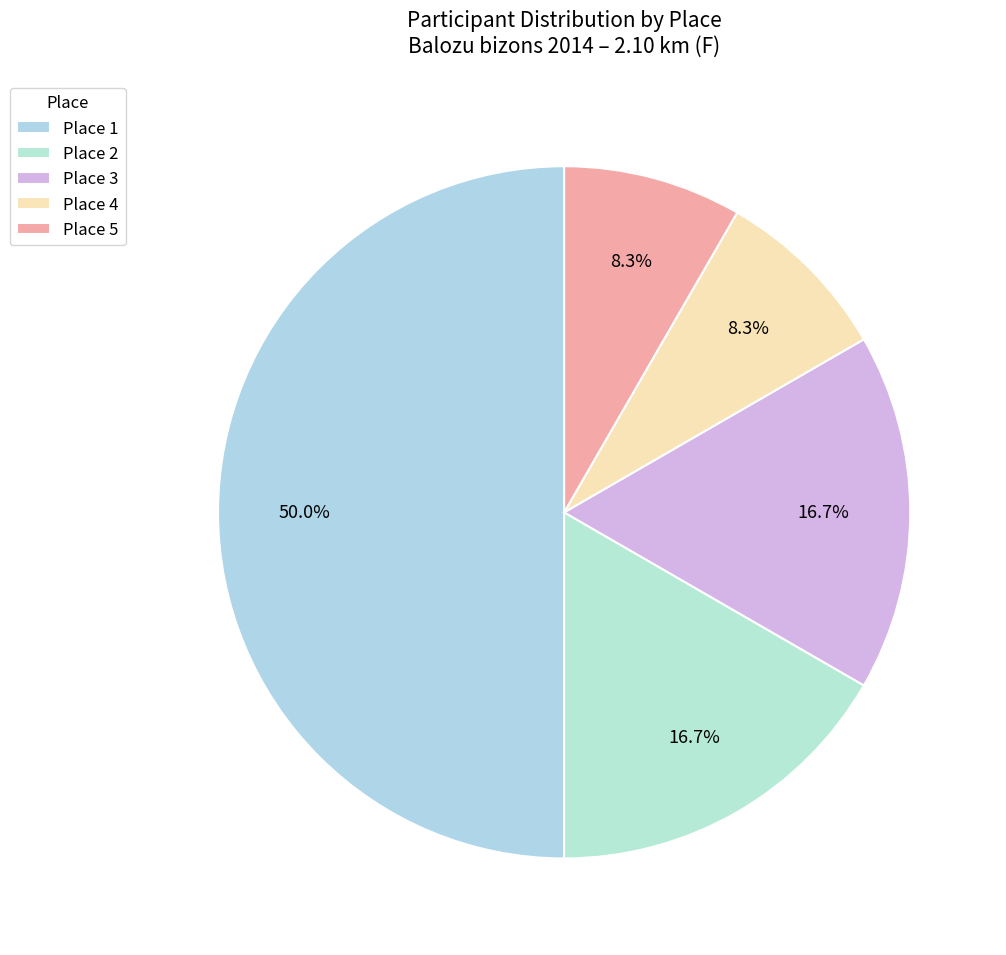

What portion of the pie excludes Place 3?

83.3%